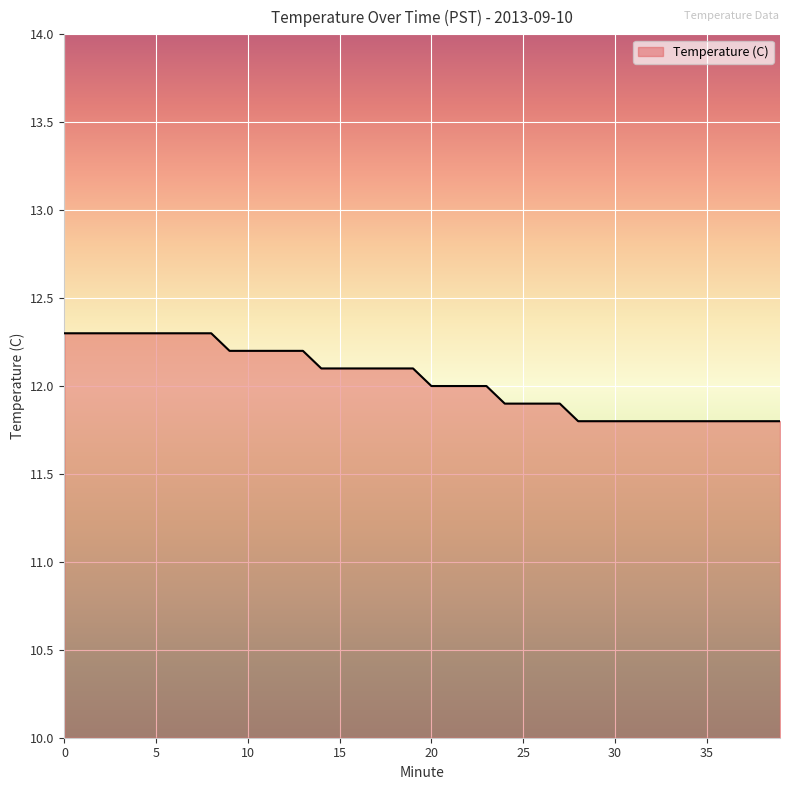

What is the maximum value shown in the chart?

12.3